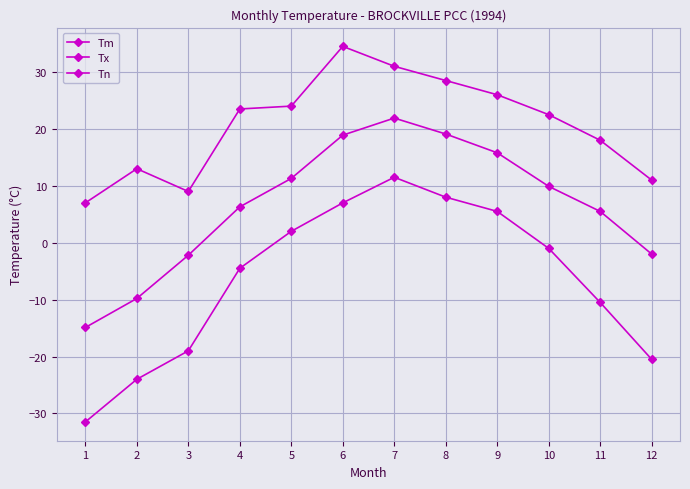

What is the difference between the maximum and minimum values in the Tm series?

36.8